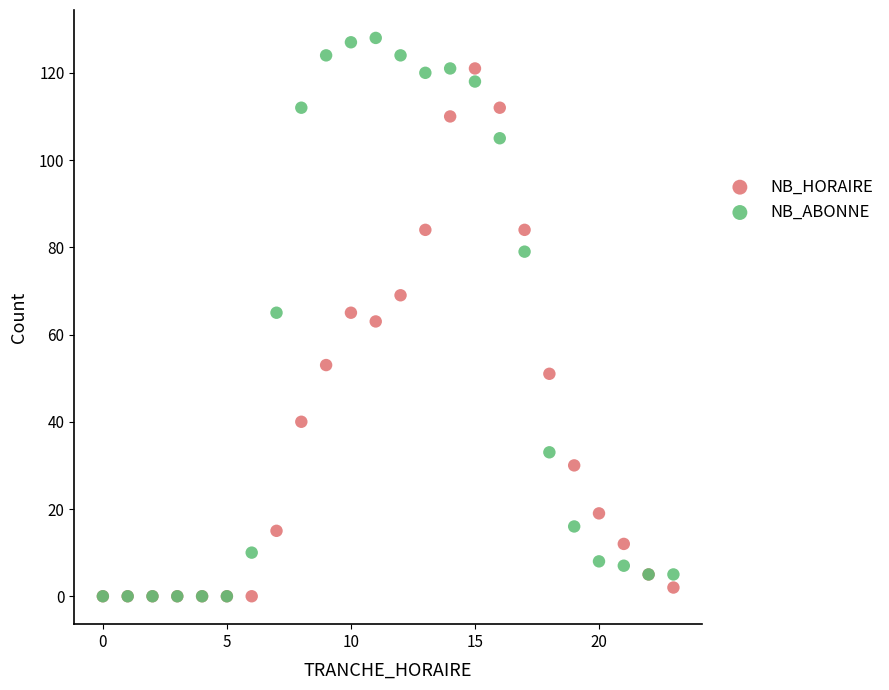

In the NB_HORAIRE series, what Y value is closest to 60?

63